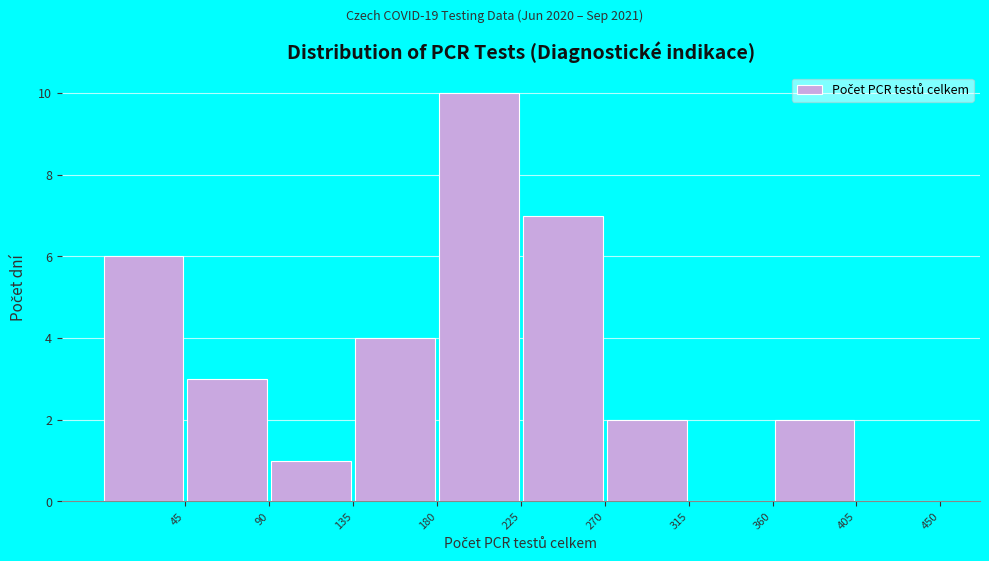

How tall is the bar that spans 45 to 90 on the x-axis? The values are not printed on the chart, so give them approximately, as read against the axis.

3